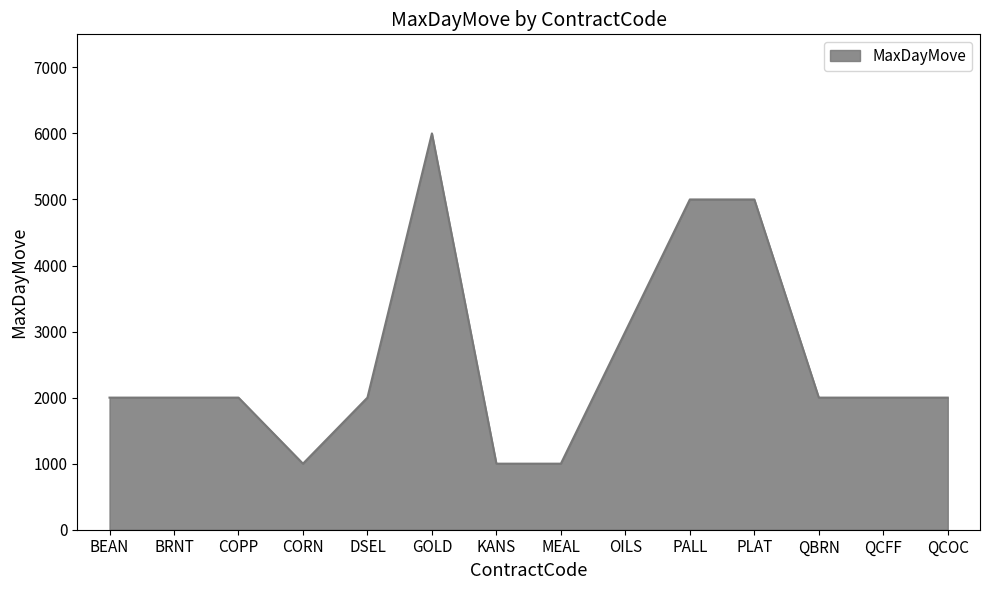

What is the difference between the maximum and minimum values?

5000